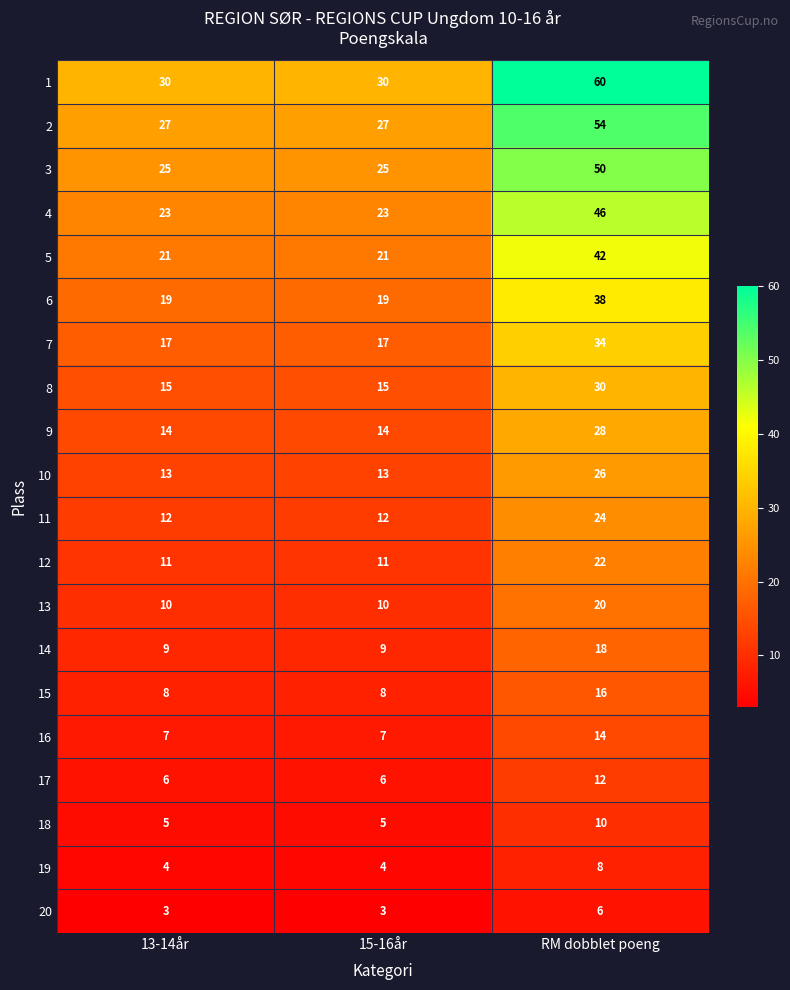

What is the total value across all series at 13-14år?

279